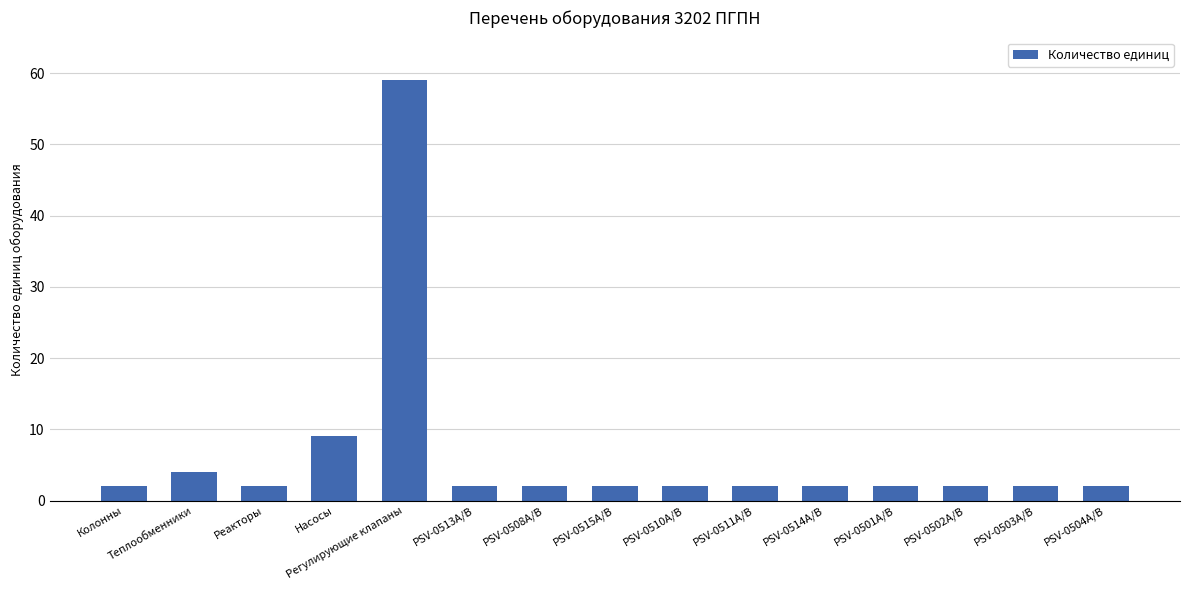

The value at PSV-0508A/B is 2. True or false?

True